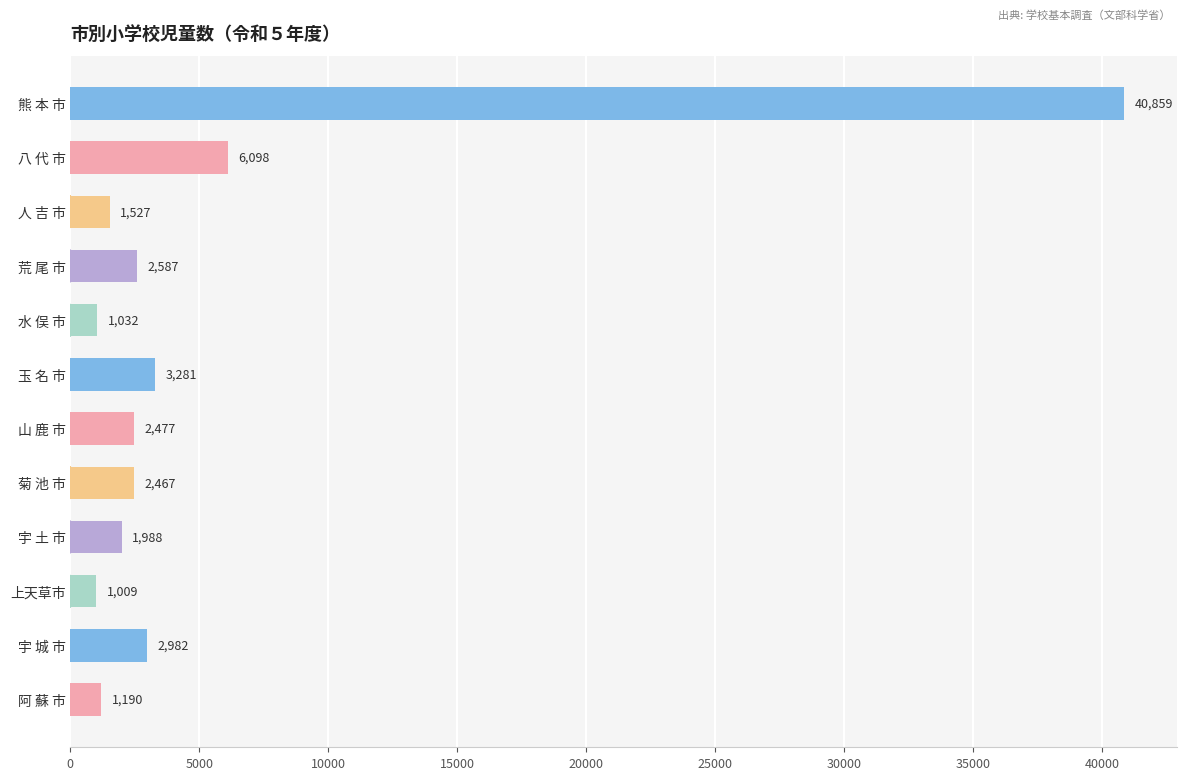

The value at 八 代 市 is 3645. True or false?

False